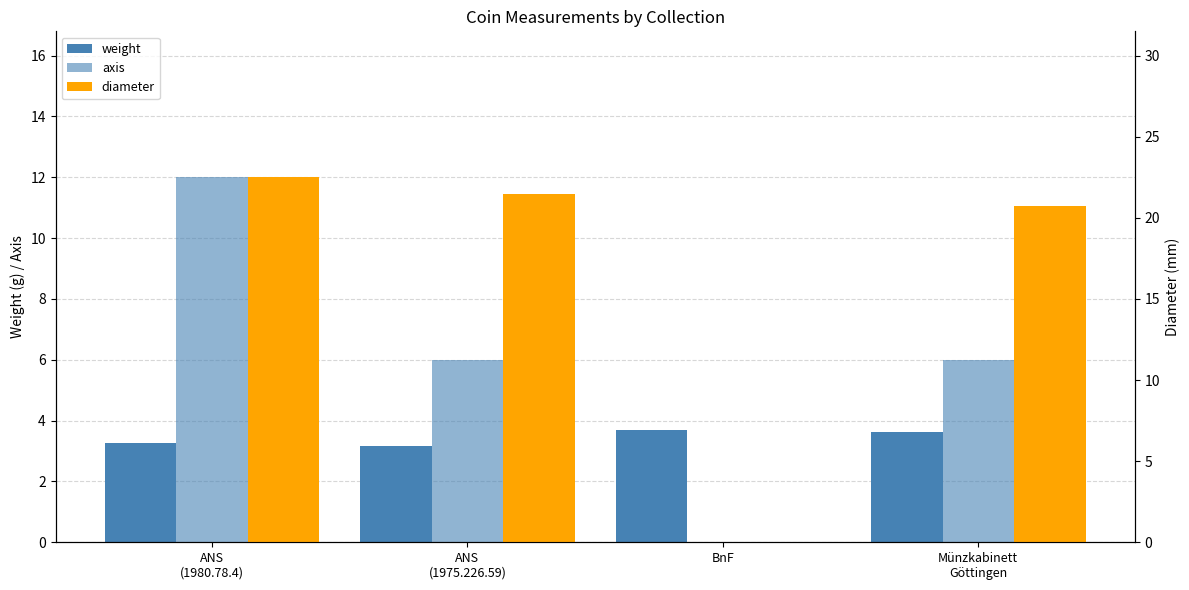

What is the greatest value displayed?

22.5